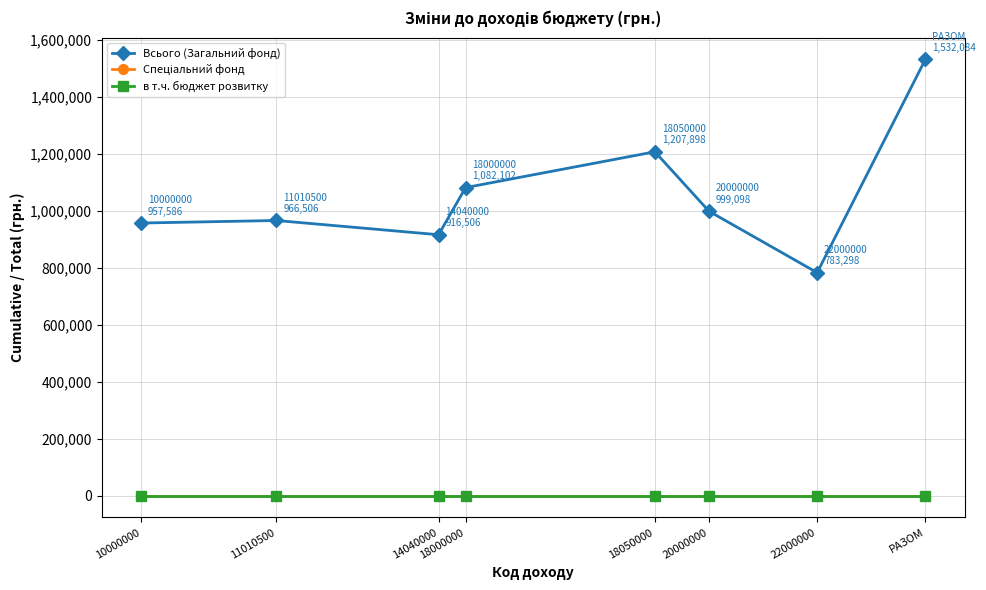

What is the total value across all series at 10000000?

957586